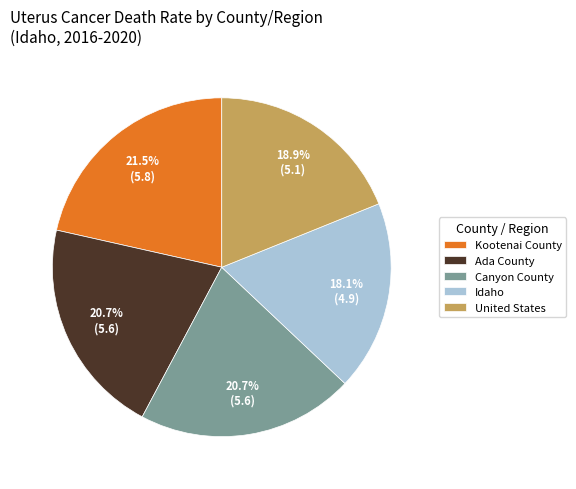

What percentage do Canyon County and Kootenai County together represent?

42.2%